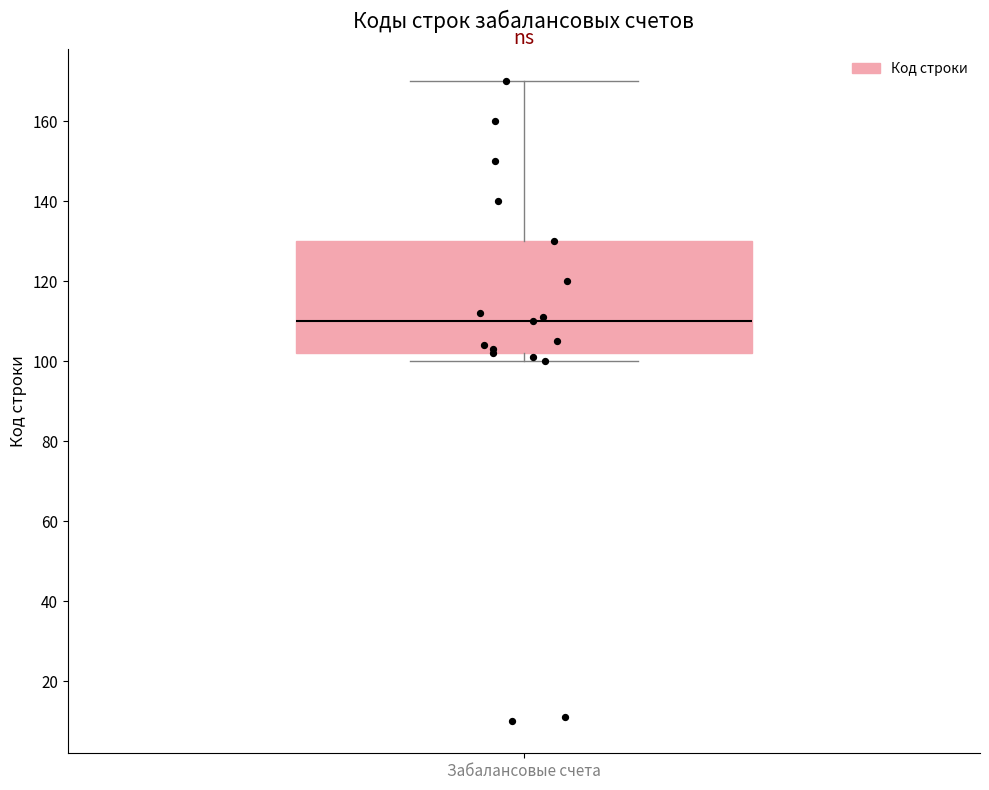

Transcribe this box plot: give where the median line is, the range the box spans, and where the two whiskers end, as read against the y-axis. The values are not printed on the chart, so give them approximately, as read against the axis.

median 110, box 102 to 130, whiskers 100 to 170